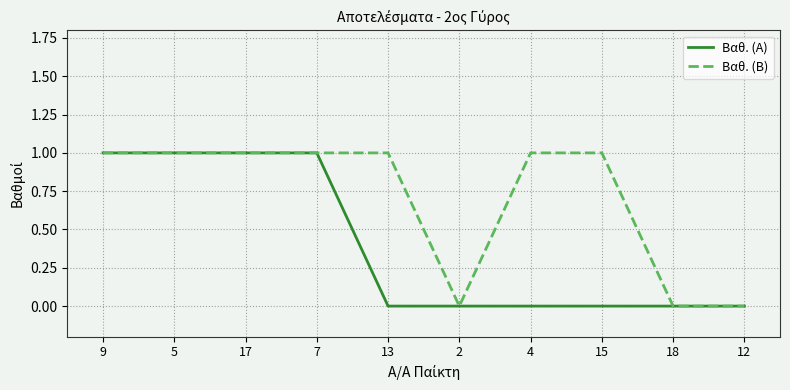

Reading left to right, what are all the values shown in this chart?

Βαθ. (Α): 1	1	1	1	0	0	0	0	0	0
Βαθ. (Β): 1	1	1	1	1	0	1	1	0	0